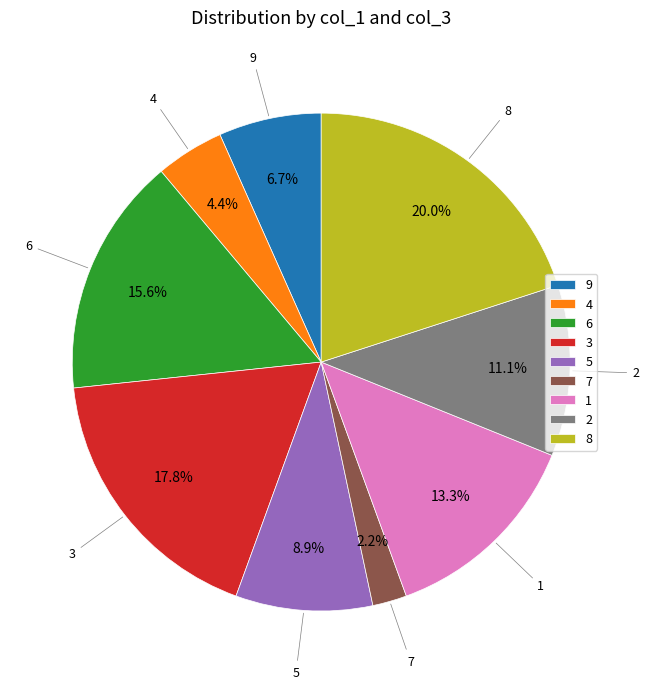

What is the smallest slice in the pie chart?

7